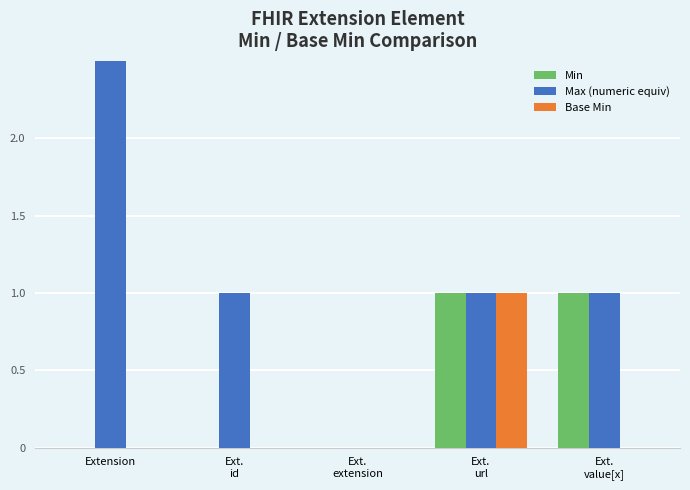

What is the difference between the second highest and minimum values in the Max (numeric equiv) series?

1